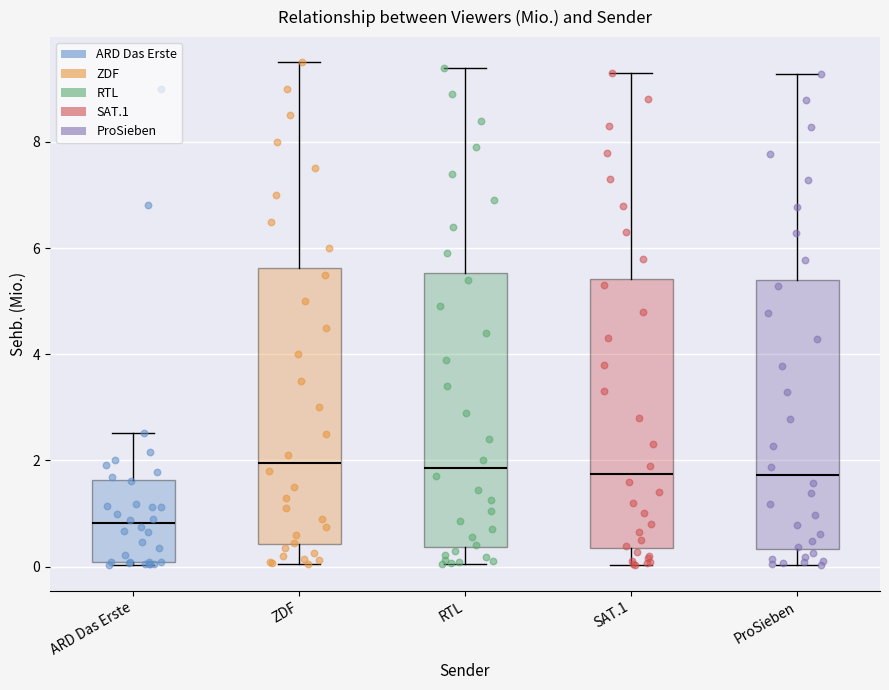

Reading left to right, transcribe this box plot: for each box, give where its median line is, the range the box spans, and where its two whiskers end, as read against the y-axis. The values are not printed on the chart, so give them approximately, as read against the axis.

ARD Das Erste: median 0.8, box 0.0 to 1.6, whiskers 0.0 to 2.6
ZDF: median 2.0, box 0.4 to 5.6, whiskers 0.0 to 9.6
RTL: median 1.8, box 0.4 to 5.6, whiskers 0.0 to 9.4
SAT.1: median 1.8, box 0.4 to 5.4, whiskers 0.0 to 9.4
ProSieben: median 1.8, box 0.4 to 5.4, whiskers 0.0 to 9.2